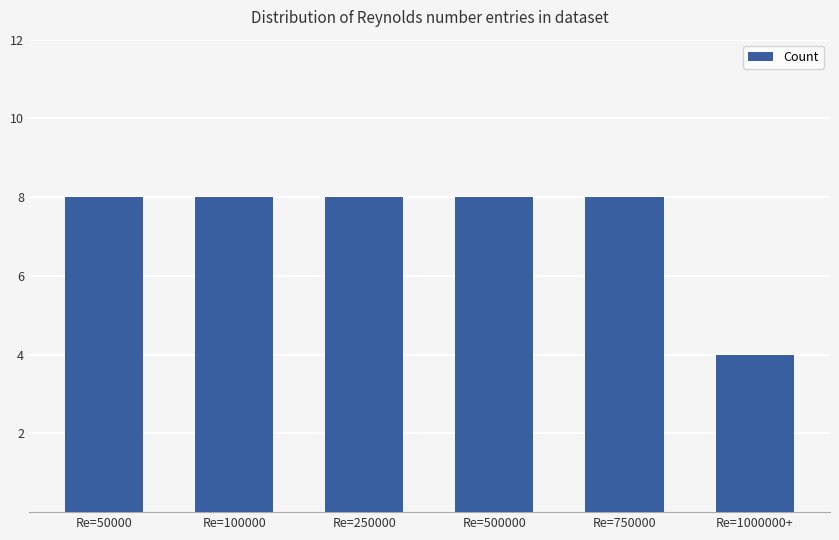

The value at Re=500000 is 8. True or false?

True